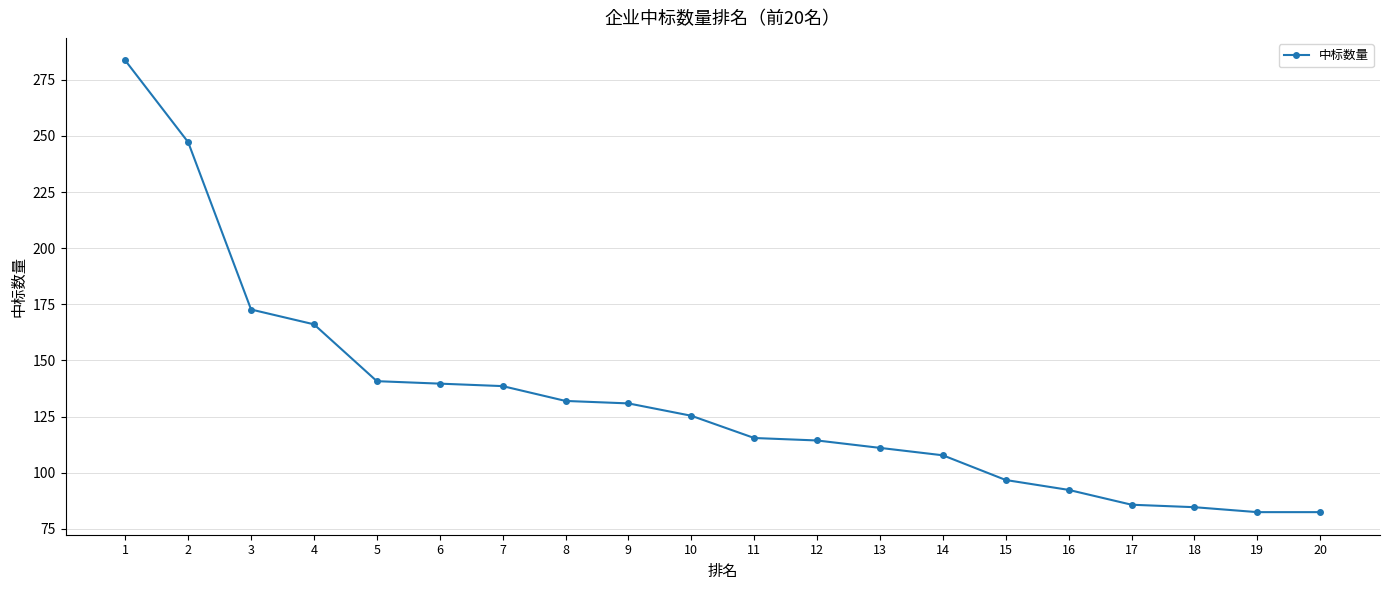

How many data points does each series have?

20